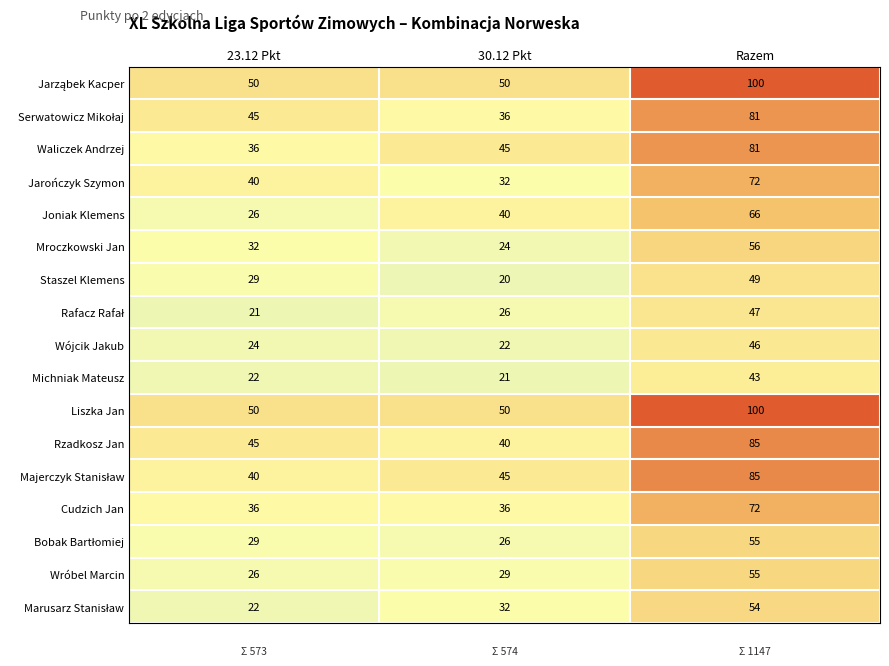

What is the difference between the Wójcik Jakub values at 30.12 Pkt and Razem?

24